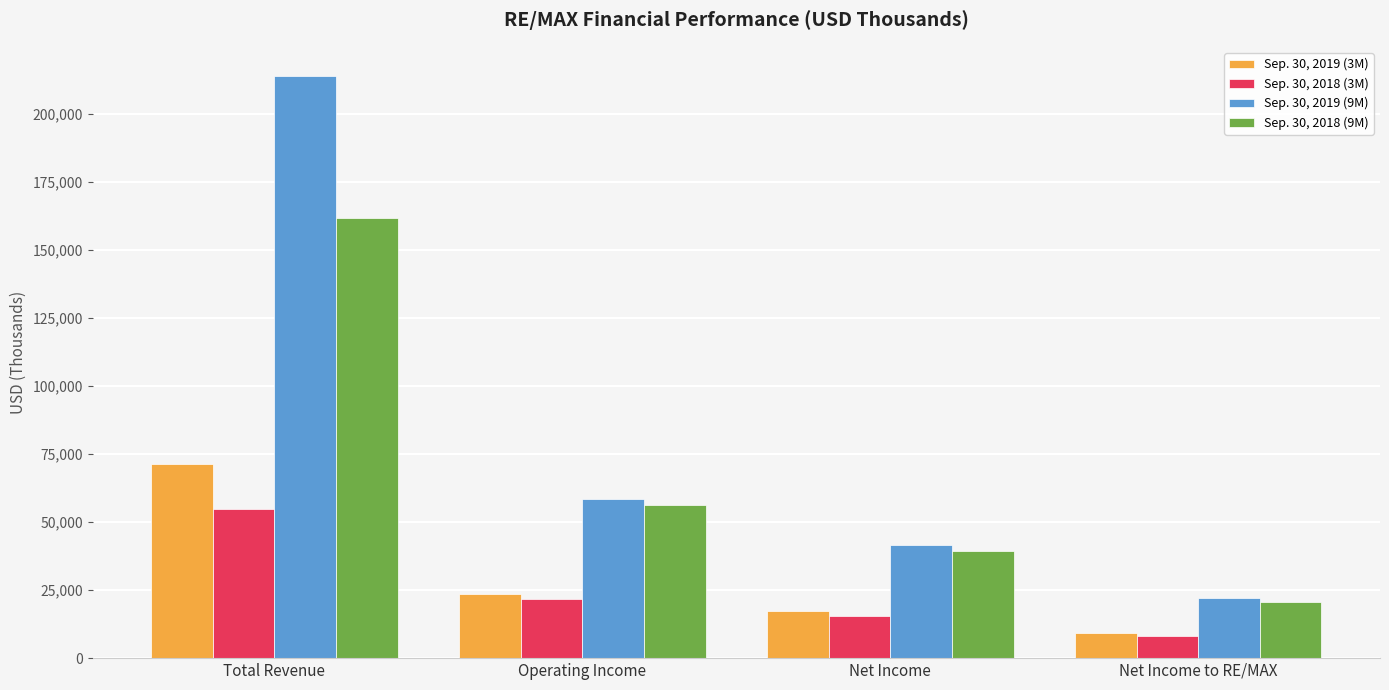

What is the difference between the maximum and second lowest values in the Sep. 30, 2018 (9M) series?

122486